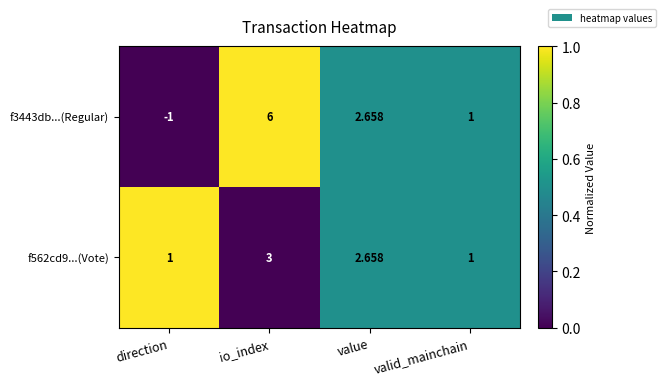

At how many categories does at least one series exceed 0?

4